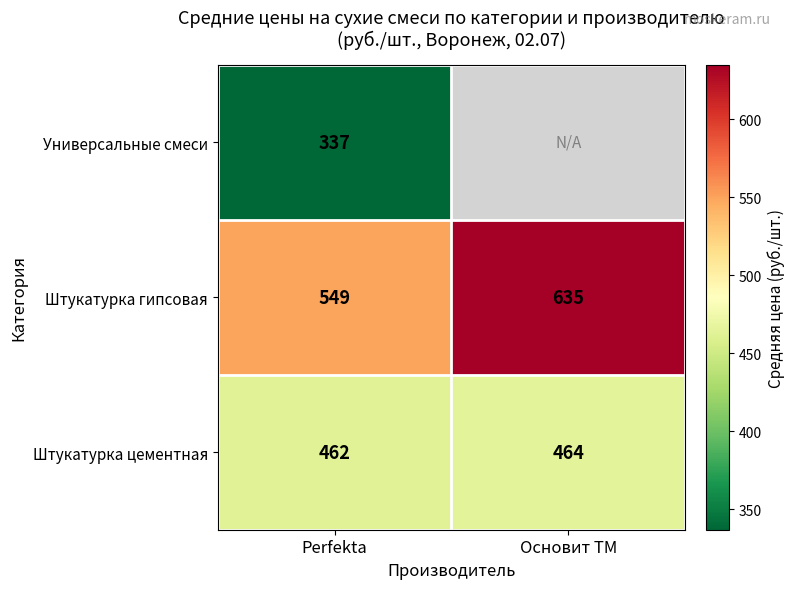

What is the difference between the highest and lowest values at Perfekta?

212